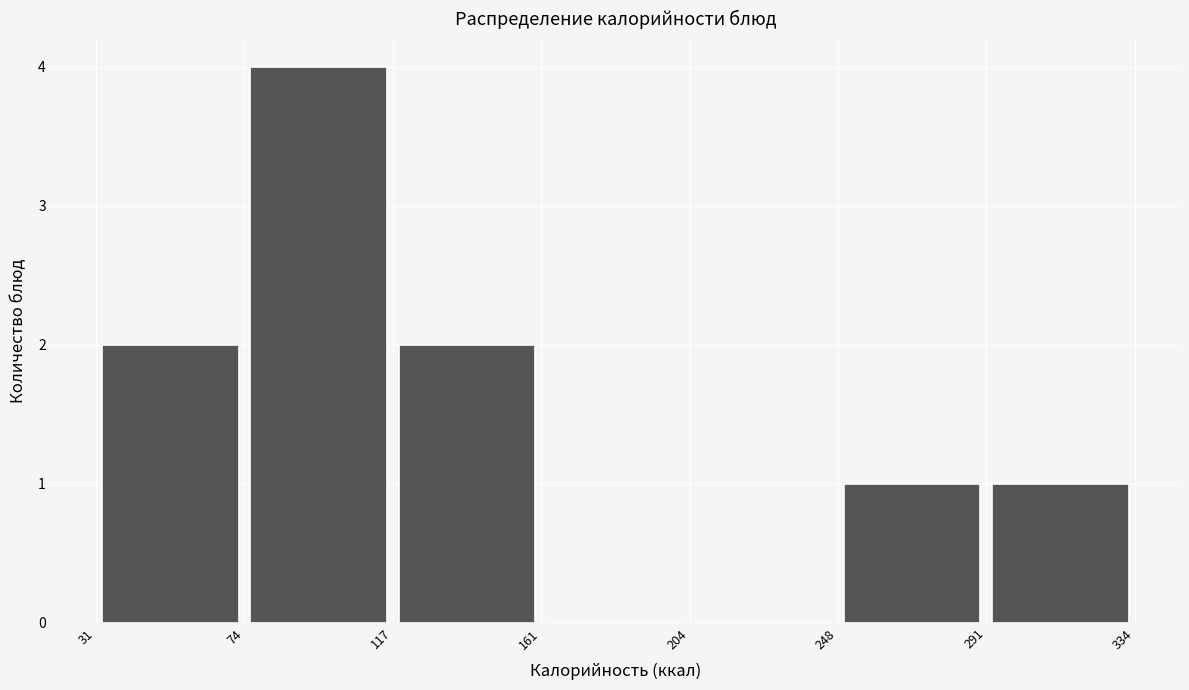

Over which range of the x-axis is the bar tallest?

74 to 117